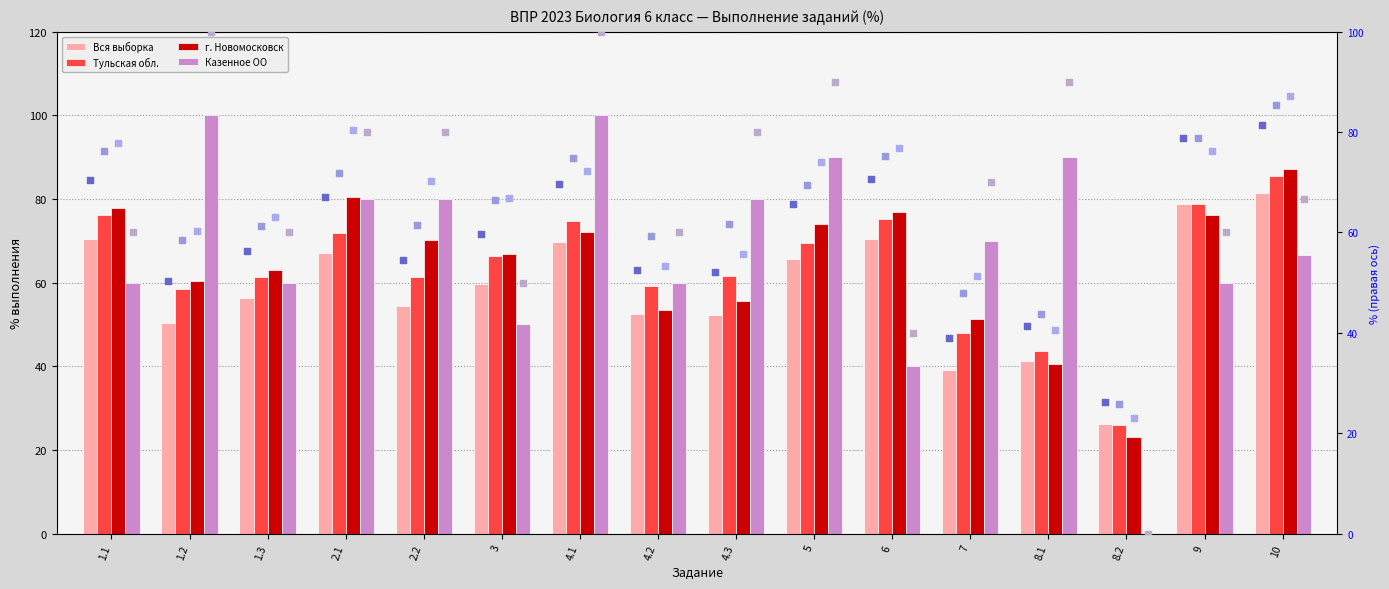

Which series has the largest Y range (max minus min)?

Казенное ОО